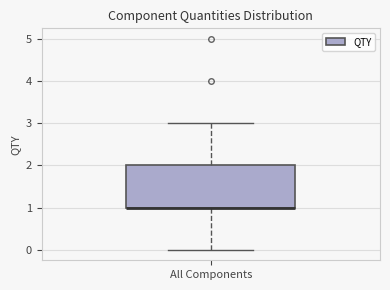

Transcribe this box plot: give where the median line is, the range the box spans, and where the two whiskers end, as read against the y-axis. The values are not printed on the chart, so give them approximately, as read against the axis.

median 1 (drawn on the box's lower edge), box 1 to 2, whiskers 0 to 3